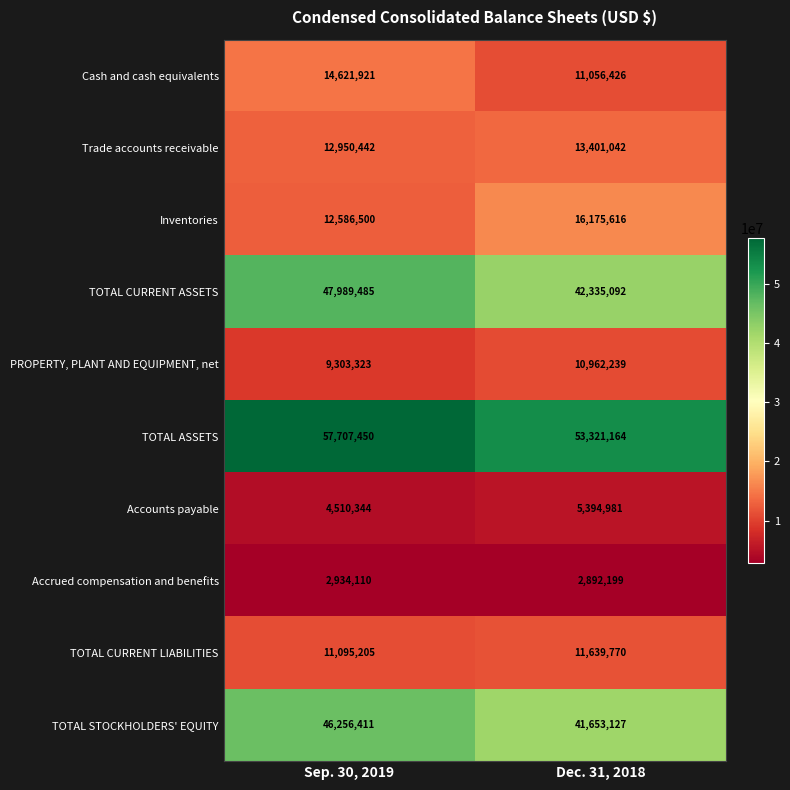

Rank the series by their maximum value, from highest to lowest.

TOTAL ASSETS, TOTAL CURRENT ASSETS, TOTAL STOCKHOLDERS' EQUITY, Inventories, Cash and cash equivalents, Trade accounts receivable, TOTAL CURRENT LIABILITIES, PROPERTY, PLANT AND EQUIPMENT, net, Accounts payable, Accrued compensation and benefits